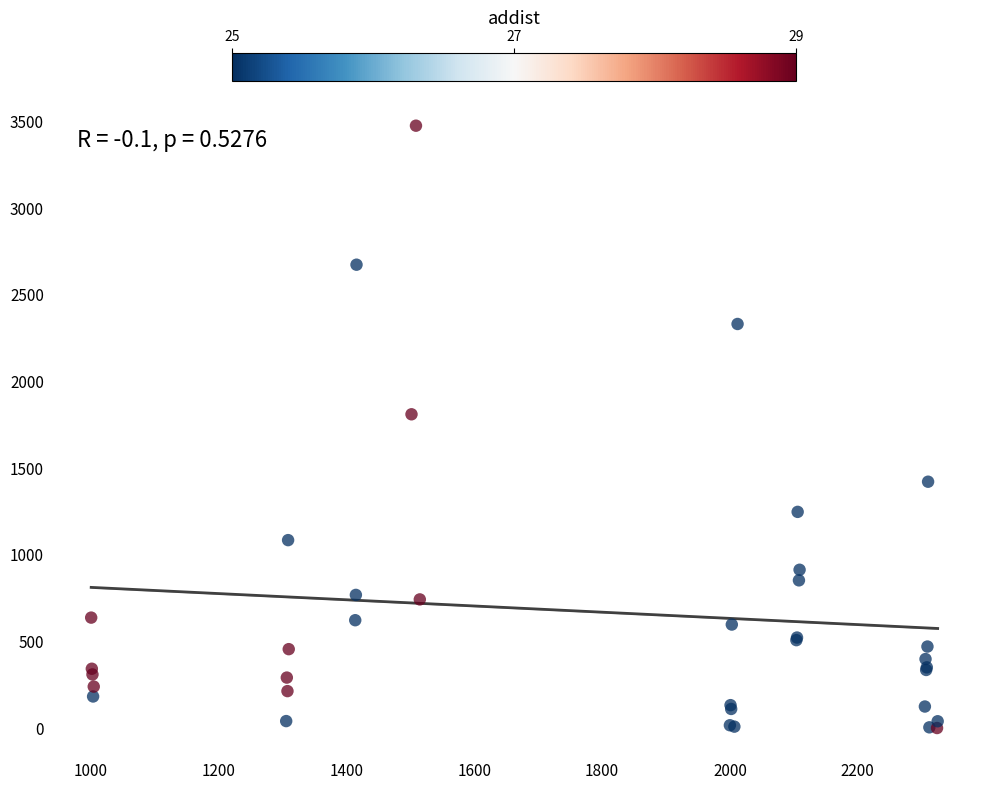

What Y value in the scatter plot is closest to 1738?

1811